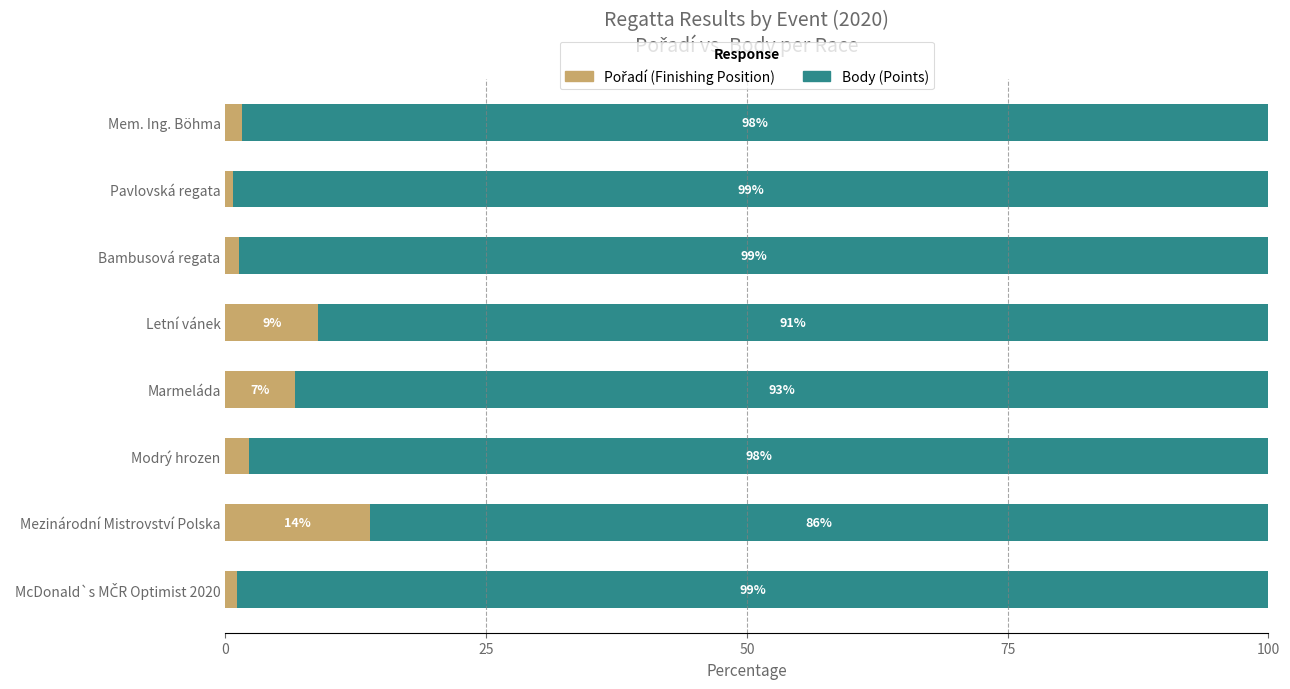

What is the total value across all series at Pavlovská regata?

100.0